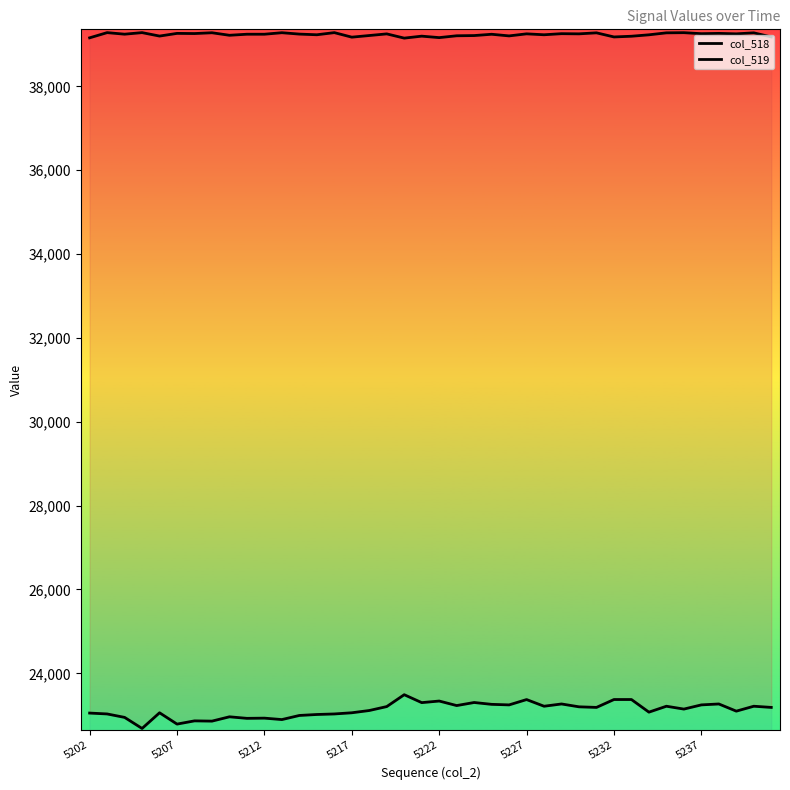

True or false: col_518 and col_519 intersect in this chart.

False